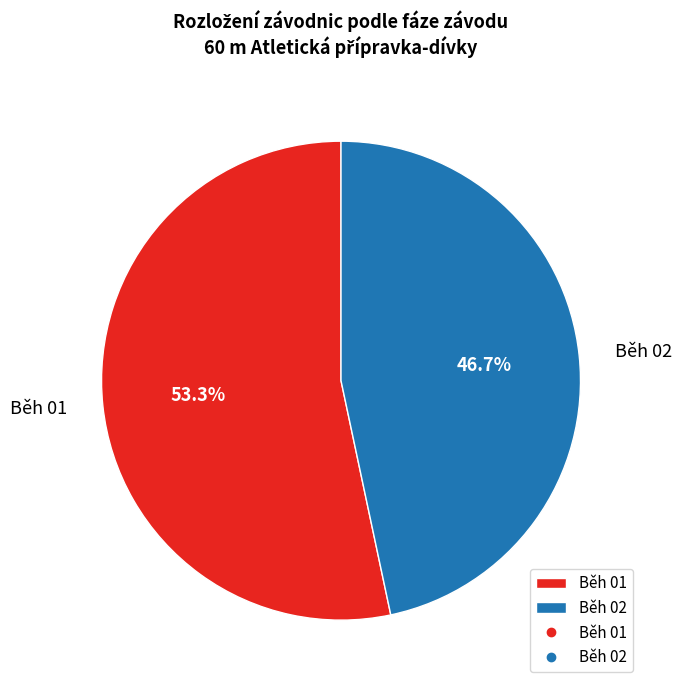

What percentage is the Běh 02 slice, to the nearest percent?

47%